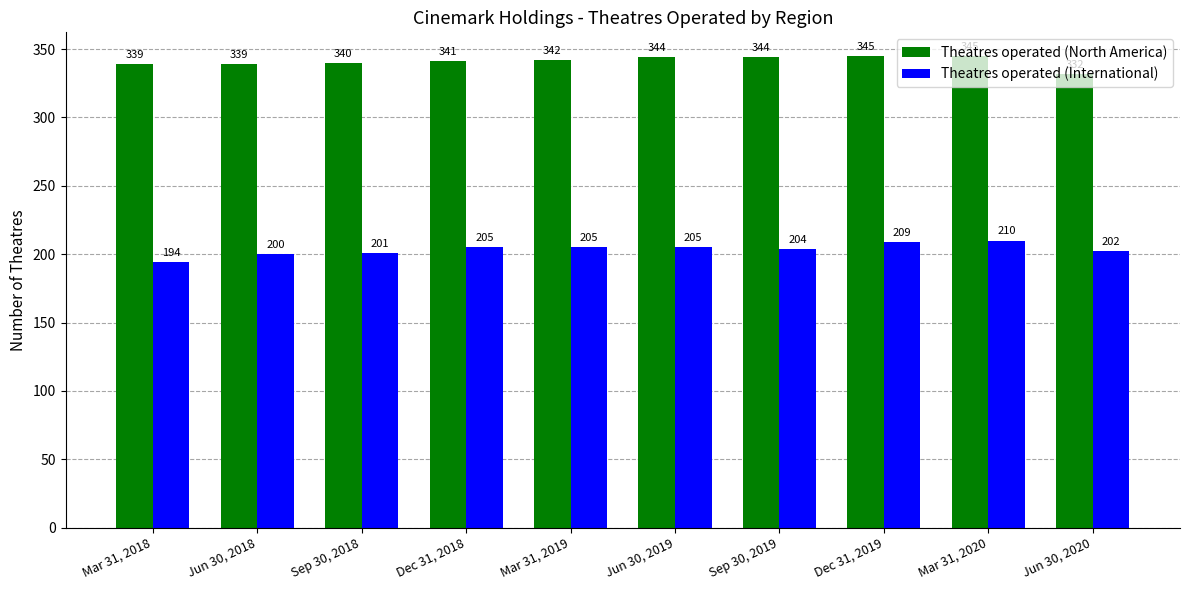

Is it true that Theatres operated (North America) equals 101 at Sep 30, 2019?

False